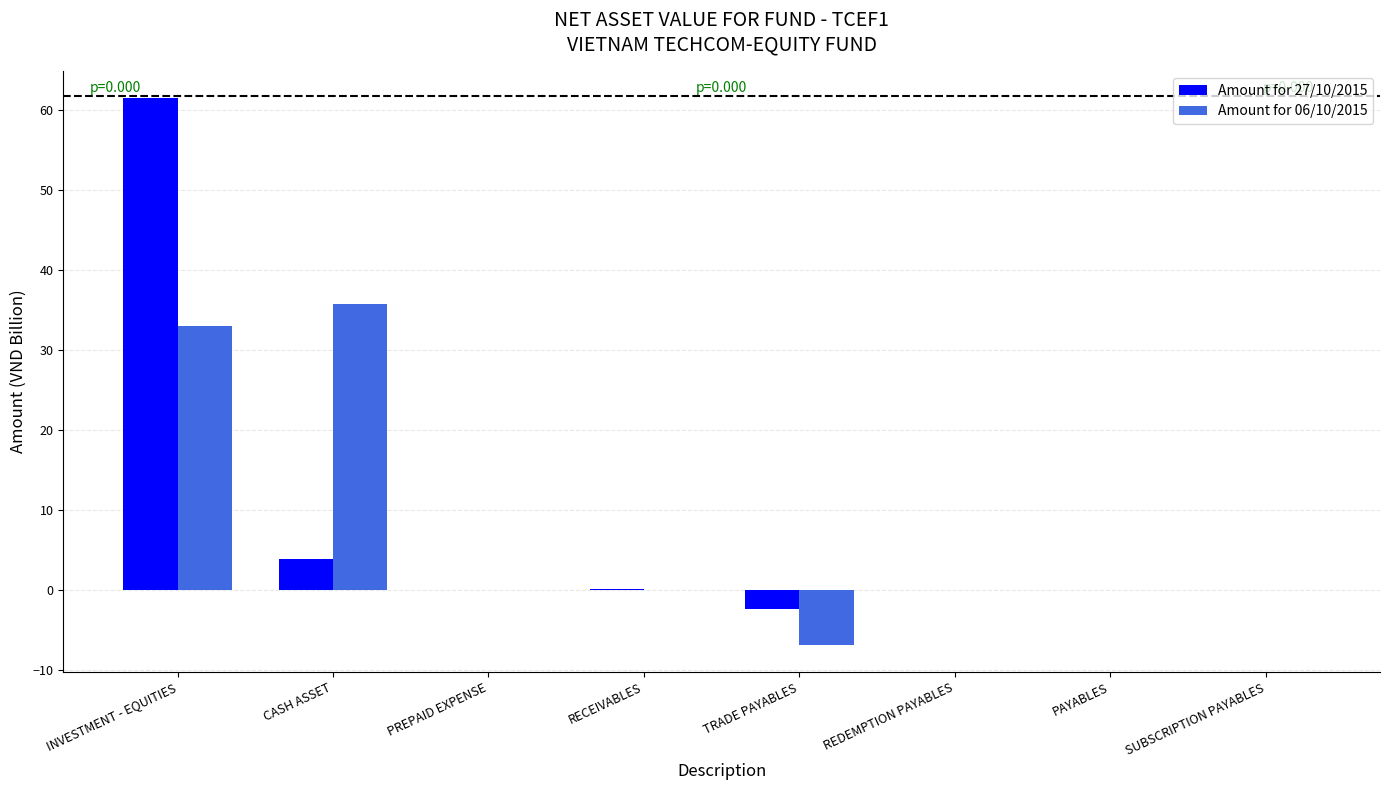

How many data points does each series have?

8